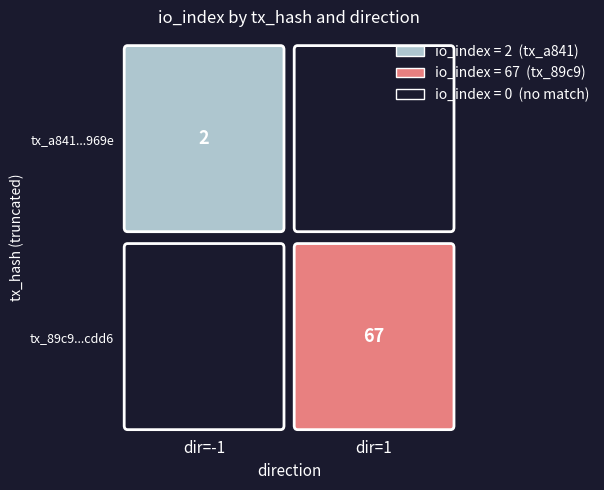

The a841448b86aaea3bce5cf6c4bfc558bc201969e series shows 3 at io_index. True or false?

False